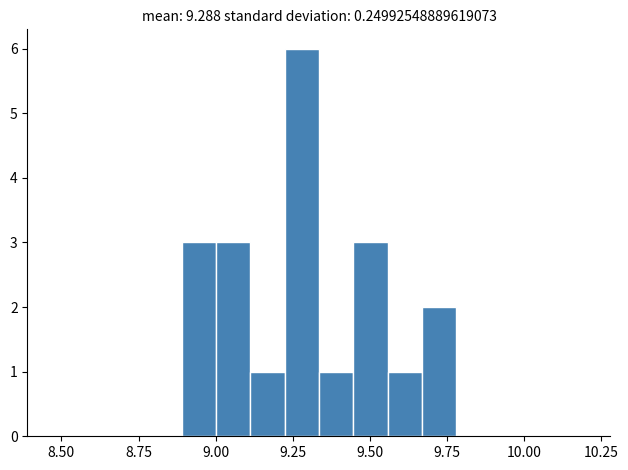

Read against the x-axis, roughly where is the centre of the tallest bar?

9.30